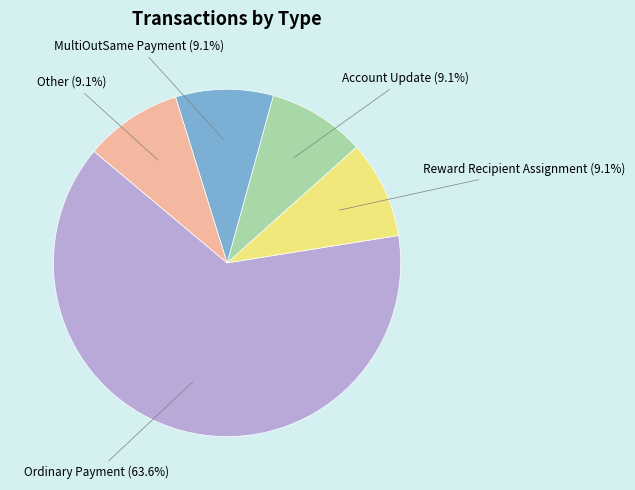

Is there any slice that represents more than half of the pie?

Yes